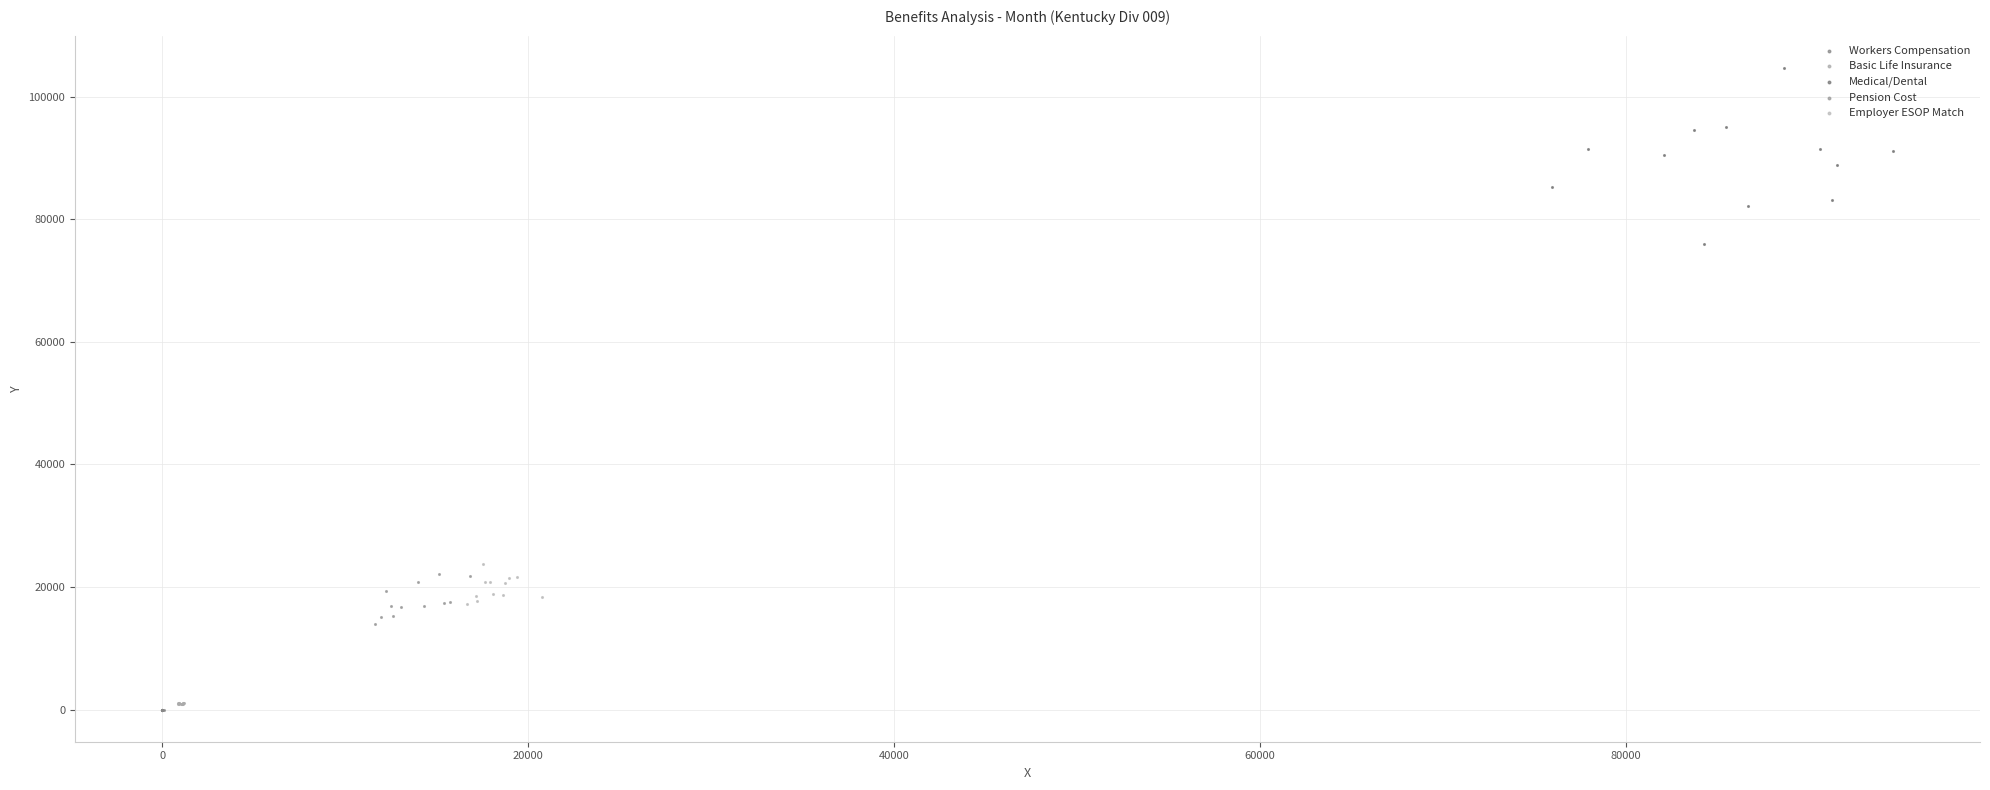

Which series reaches the maximum Y coordinate?

Medical/Dental